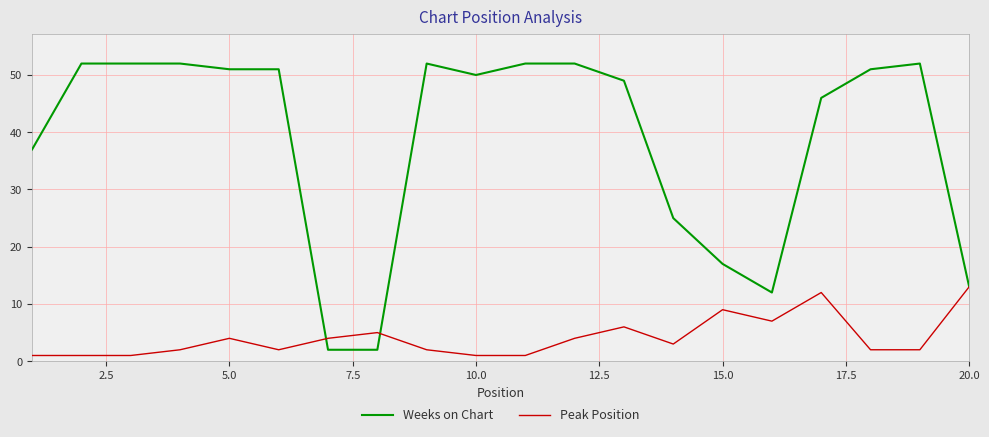

Which series has the largest range (max minus min)?

Weeks on Chart